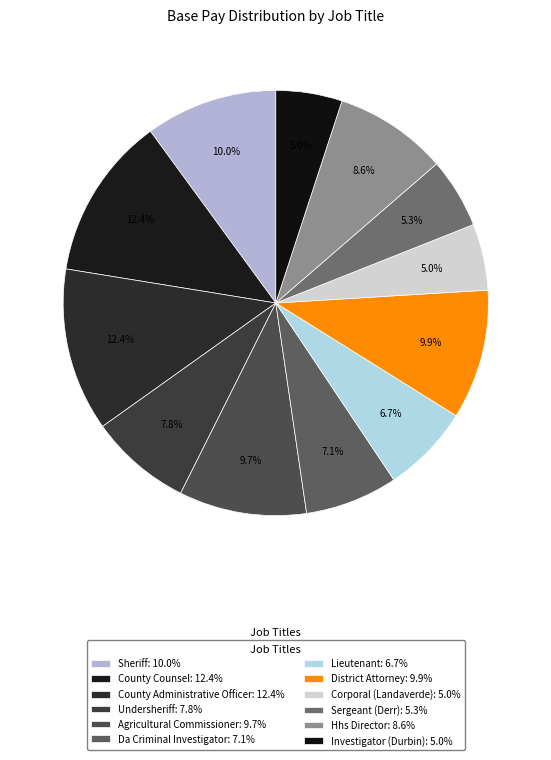

Which category has the smallest portion of the pie?

Investigator (Durbin)